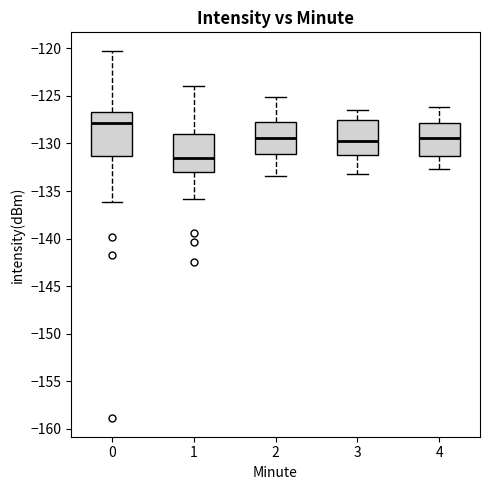

Where is the upper edge of the box at x = 0 on the y-axis? The values are not printed on the chart, so give them approximately, as read against the axis.

-126.5